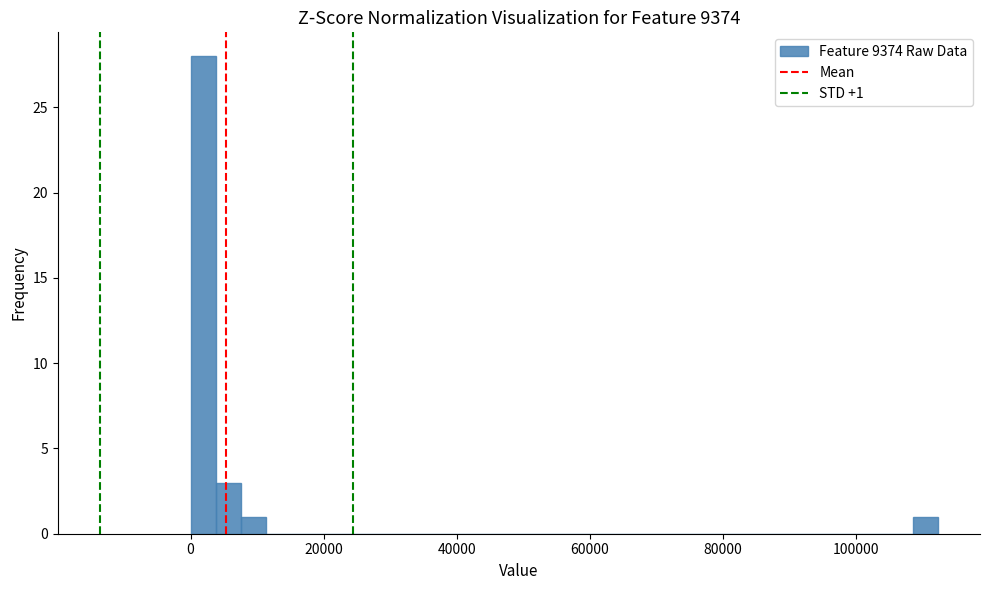

Around what value on the x-axis is the tallest bar? Give the approximate position of its centre, as read against the axis.

2000